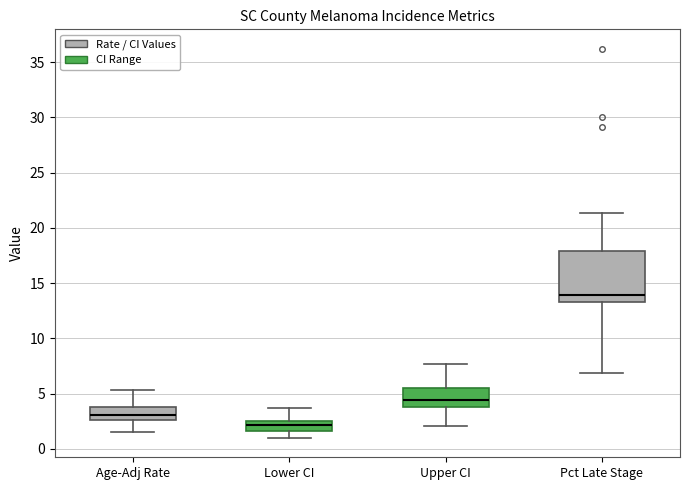

Where does the upper whisker of the box for Upper CI end on the y-axis? The values are not printed on the chart, so give them approximately, as read against the axis.

7.5